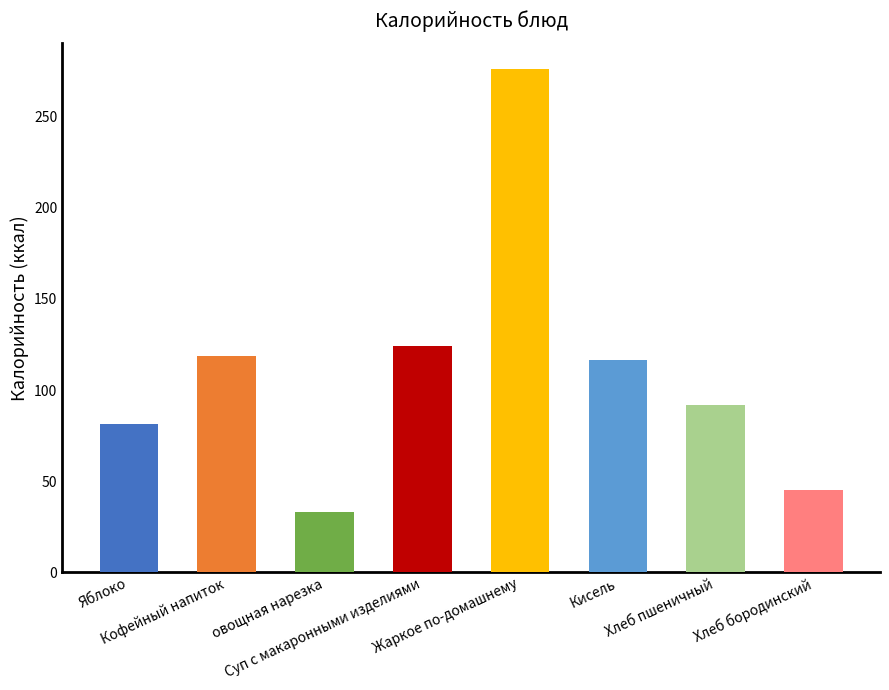

Approximately how many times larger is the value at Кисель compared to Хлеб бородинский?

2.6